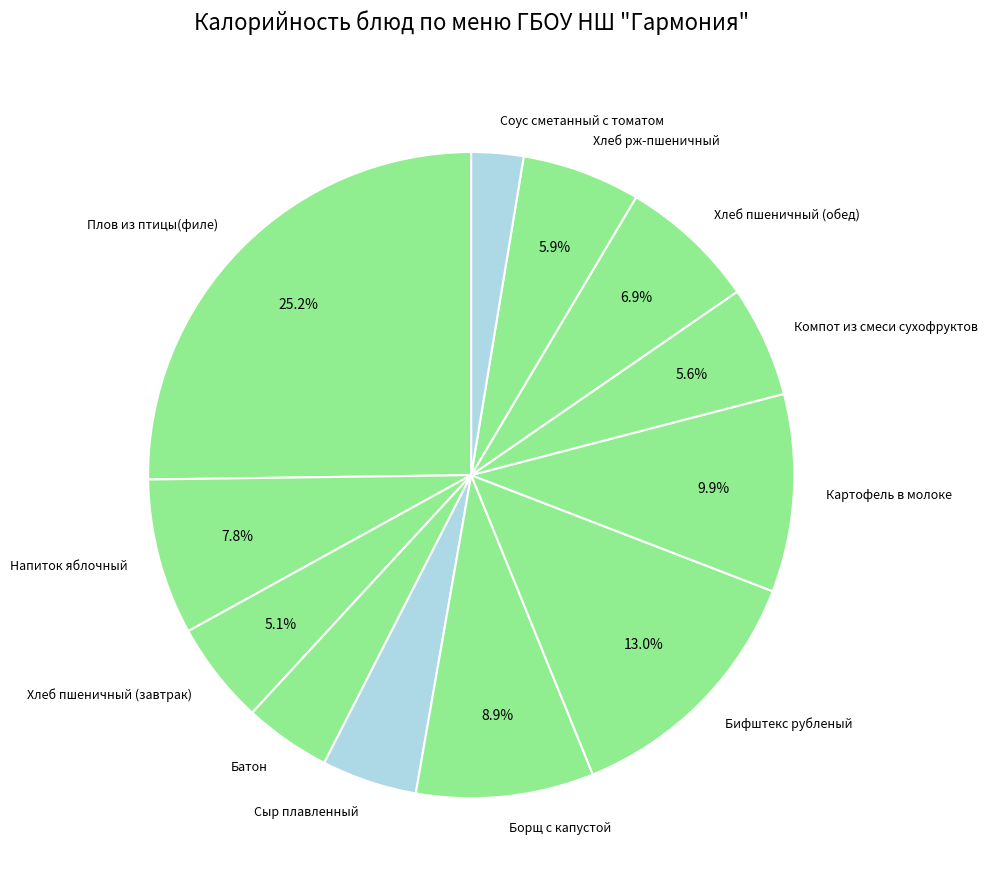

To the nearest percent, what portion does Бифштекс рубленый represent?

13%